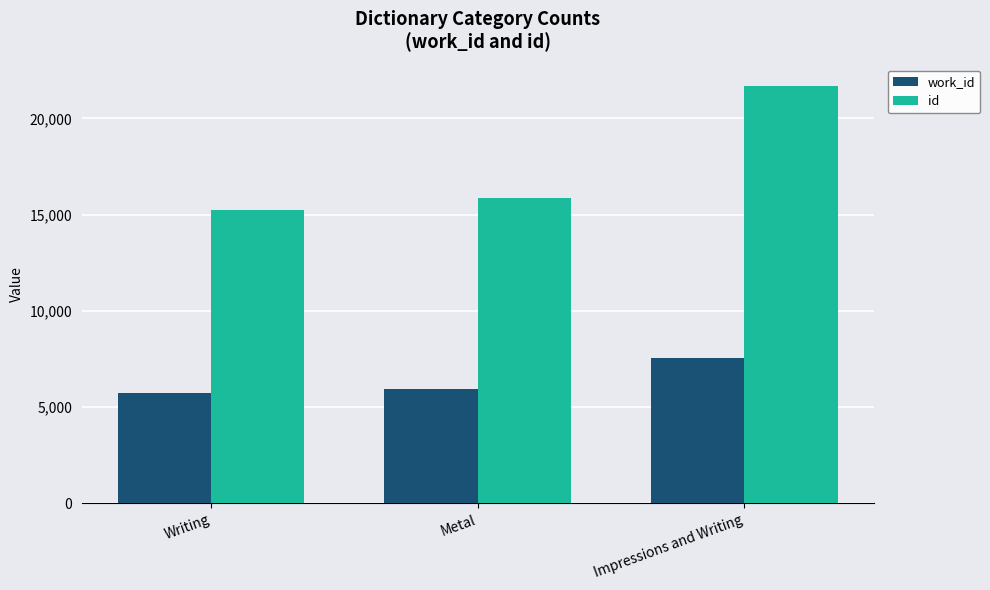

Rank the categories by work_id value from lowest to highest.

Writing, Metal, Impressions and Writing